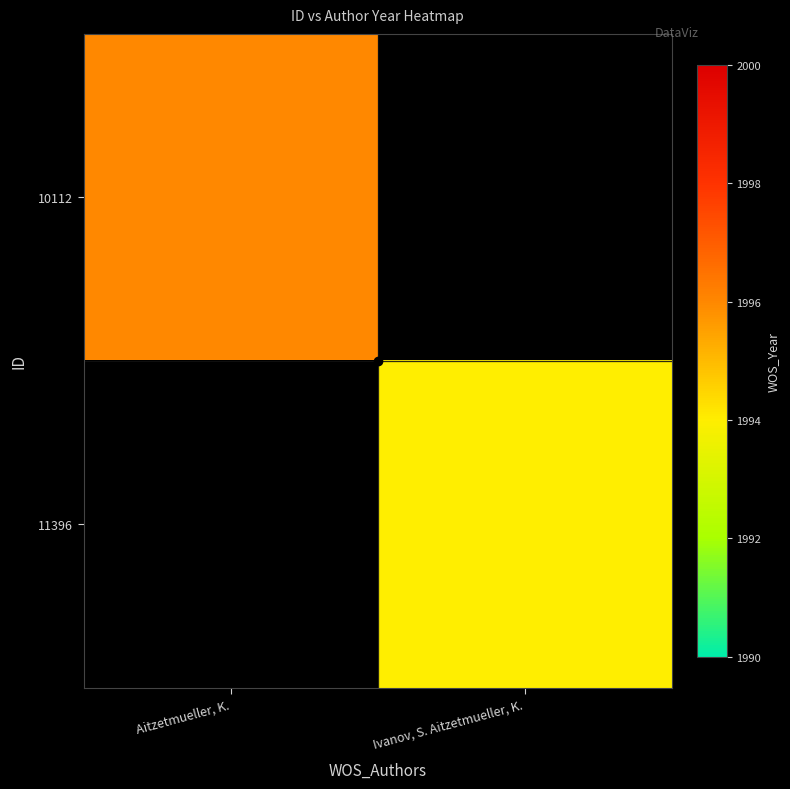

Between Ivanov, S. Aitzetmueller, K. and Aitzetmueller, K., which is larger?

Aitzetmueller, K.